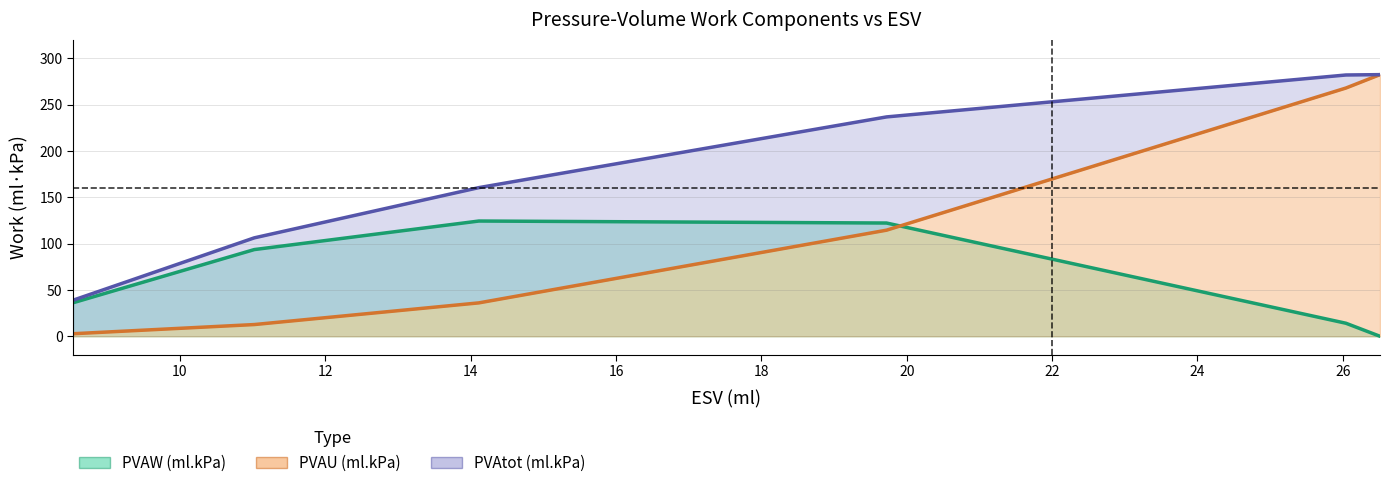

What position from the right is 26.511?

1